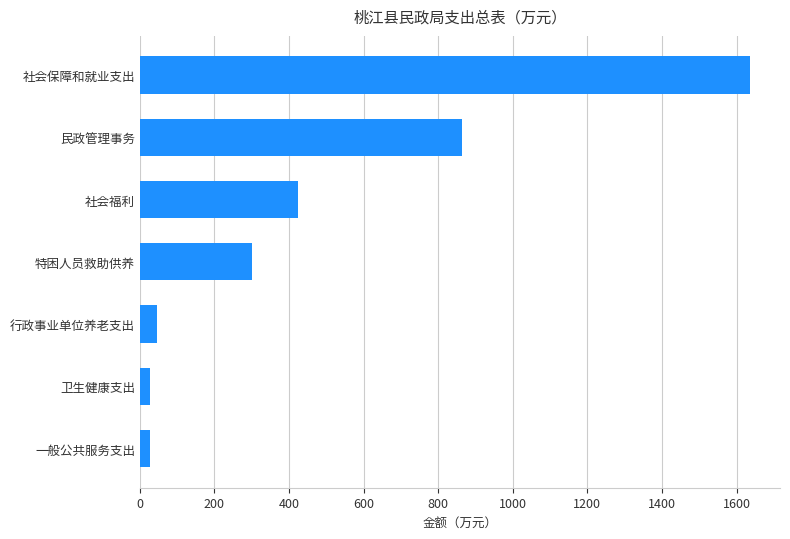

What is the approximate value at 社会福利?

423.6